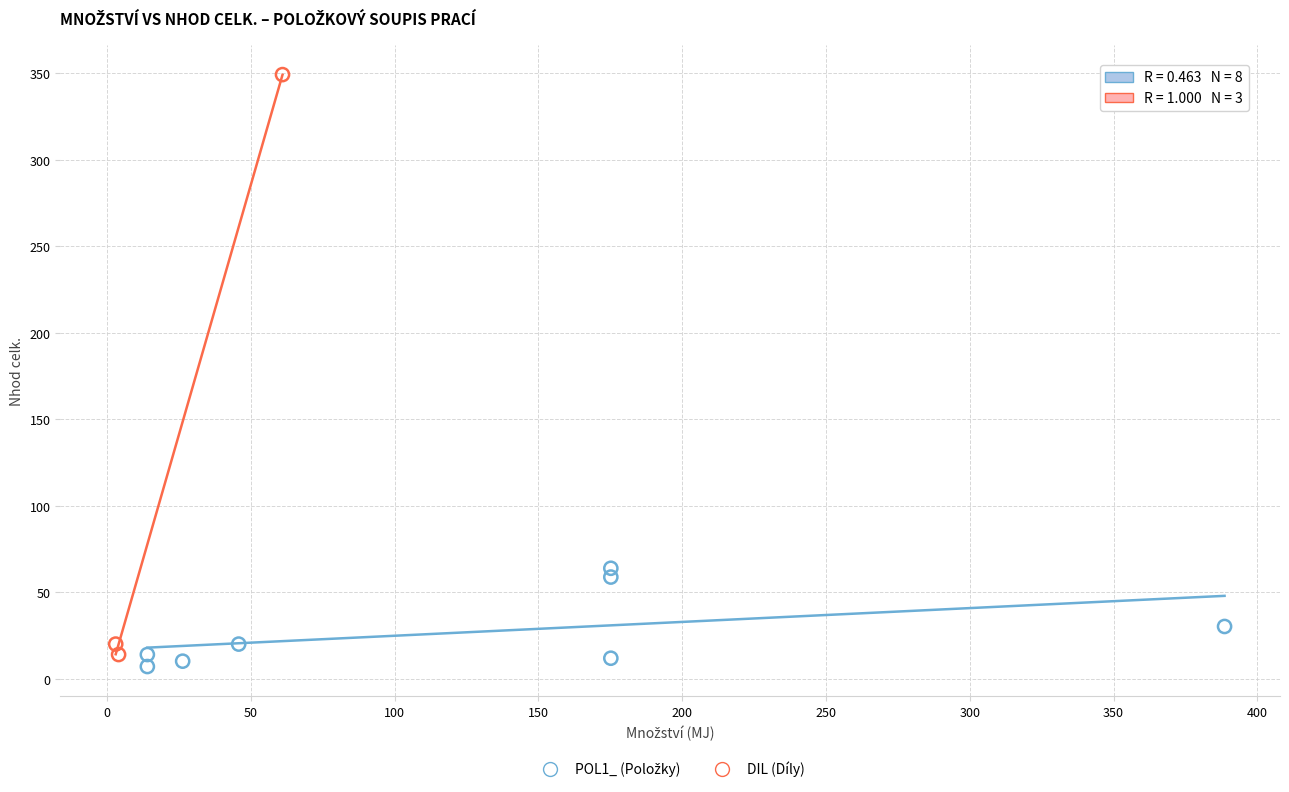

Which series has the largest Y range (max minus min)?

DIL (Díly)